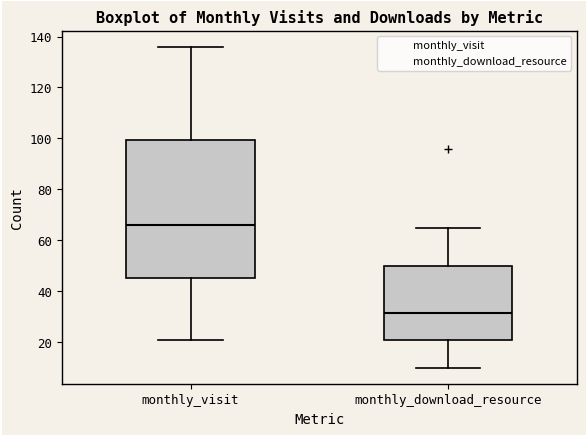

Which box has the lowest median line?

monthly_download_resource